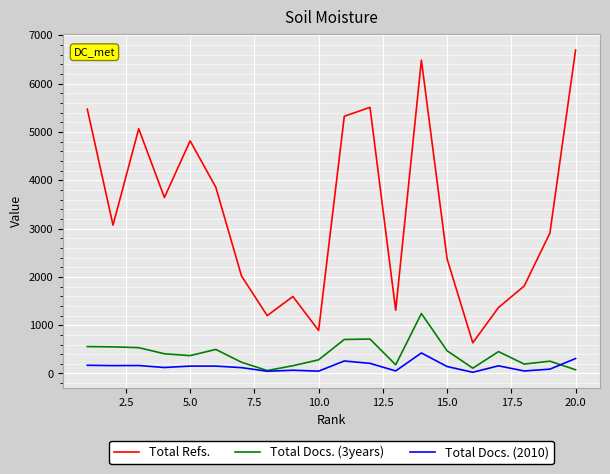

Rank the series by their maximum value, from lowest to highest.

Total Docs. (2010), Total Docs. (3years), Total Refs.